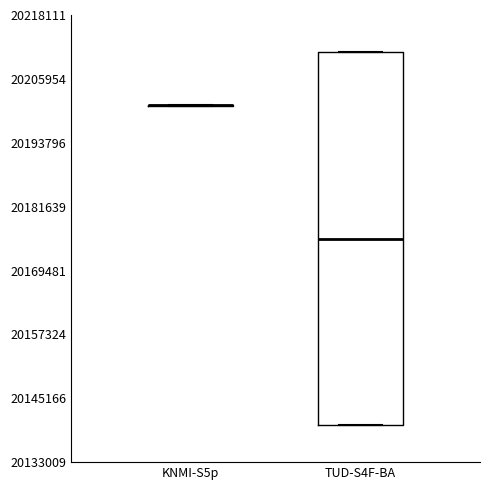

Reading left to right, read every box against the y-axis: the position of its median line, the range the box covers, and the ends of its whiskers. The values are not printed on the chart, so give them approximately, as read against the axis.

KNMI-S5p: box collapsed to a line at 20200000, whiskers 20200000 to 20202000
TUD-S4F-BA: median 20176000, box 20140000 to 20212000, whiskers 20140000 to 20212000